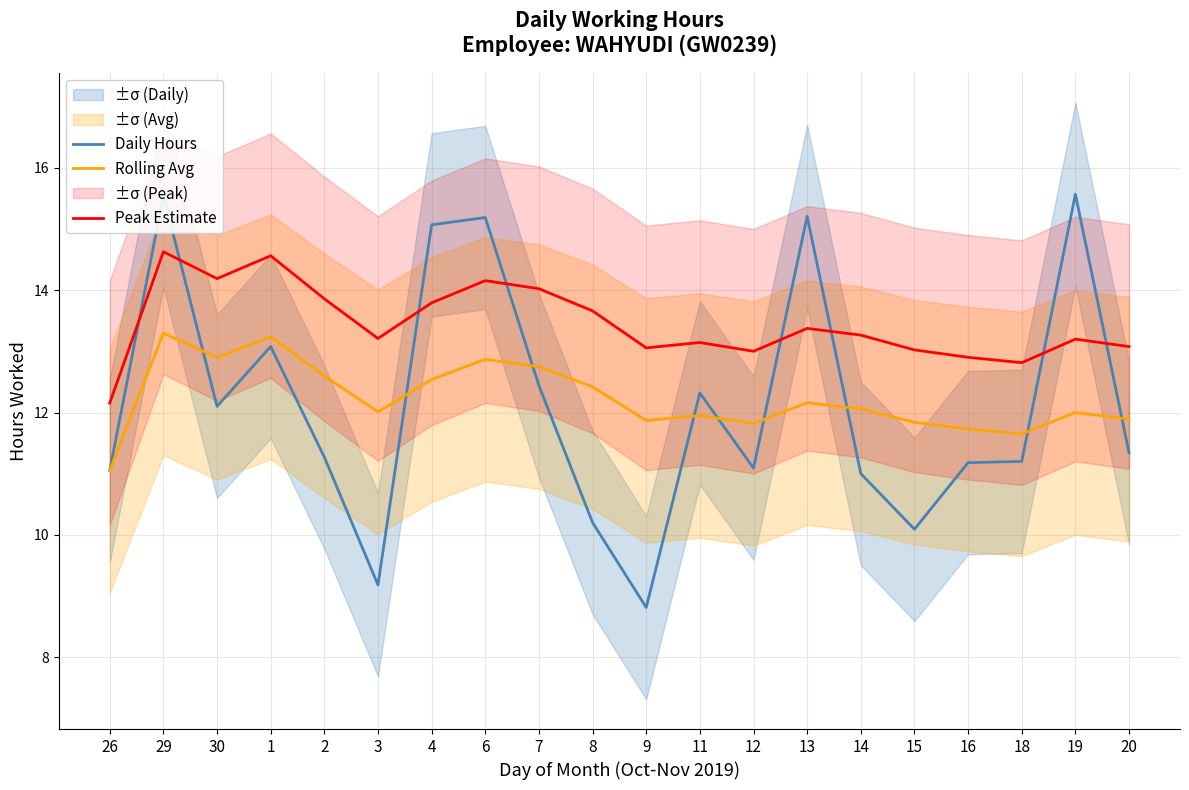

Read the Peak Estimate value at 8.

13.7